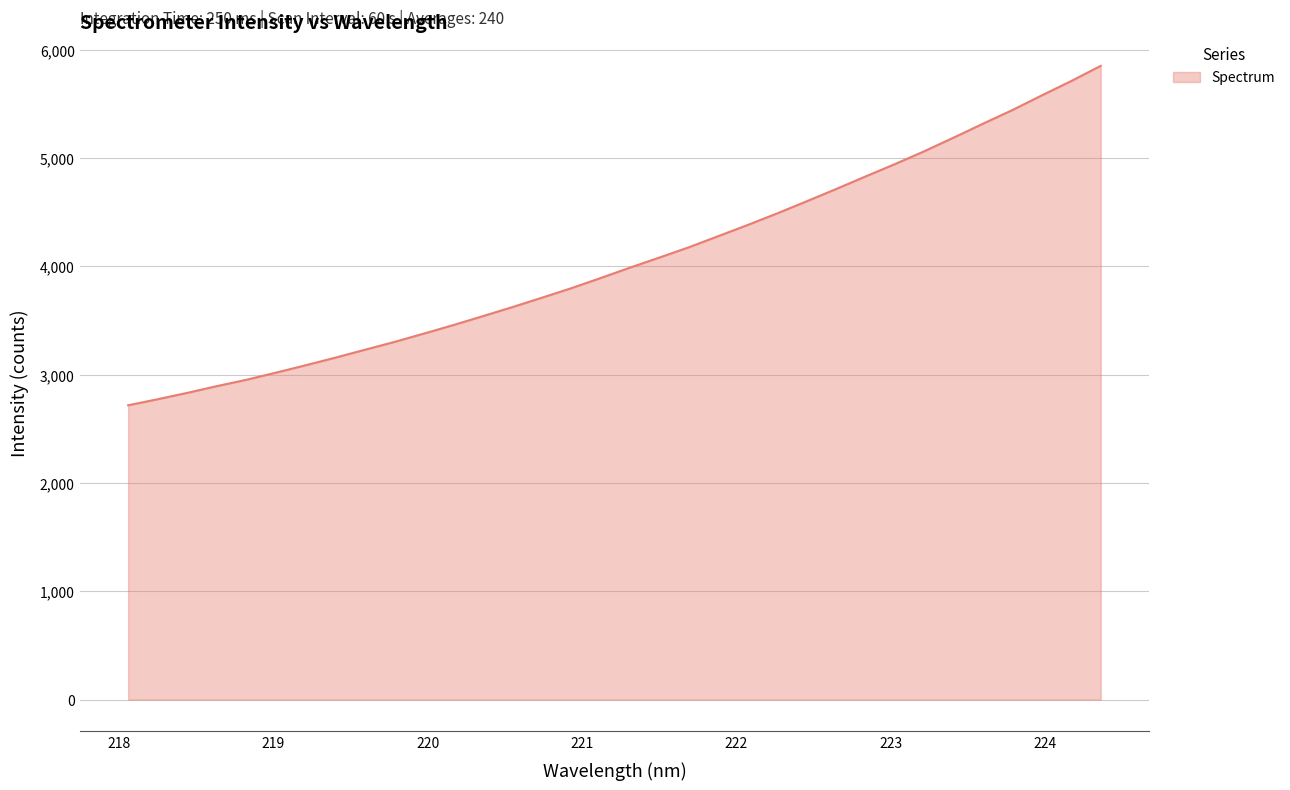

How many lines are shown in the chart?

1